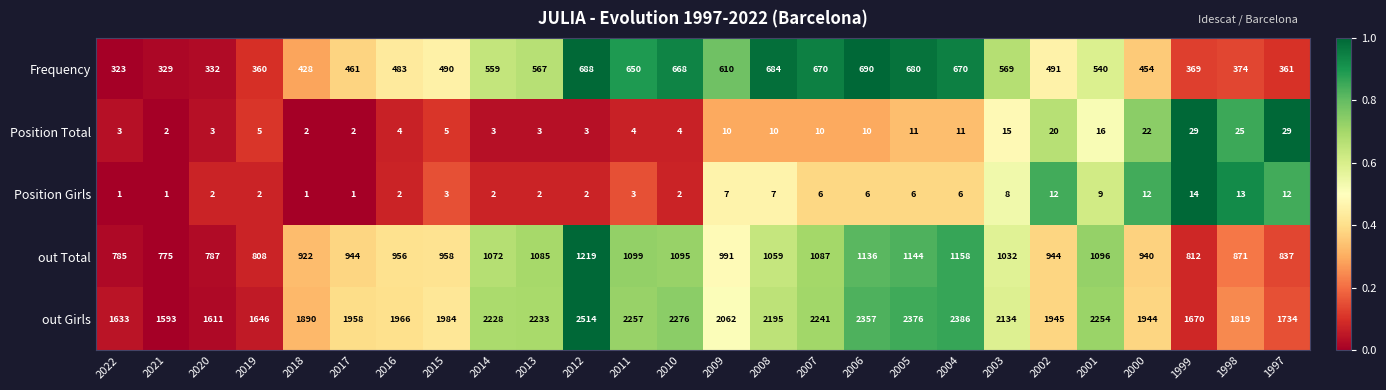

At 2008, list the series in order from largest to smallest.

out Girls, out Total, Frequency, Position Total, Position Girls